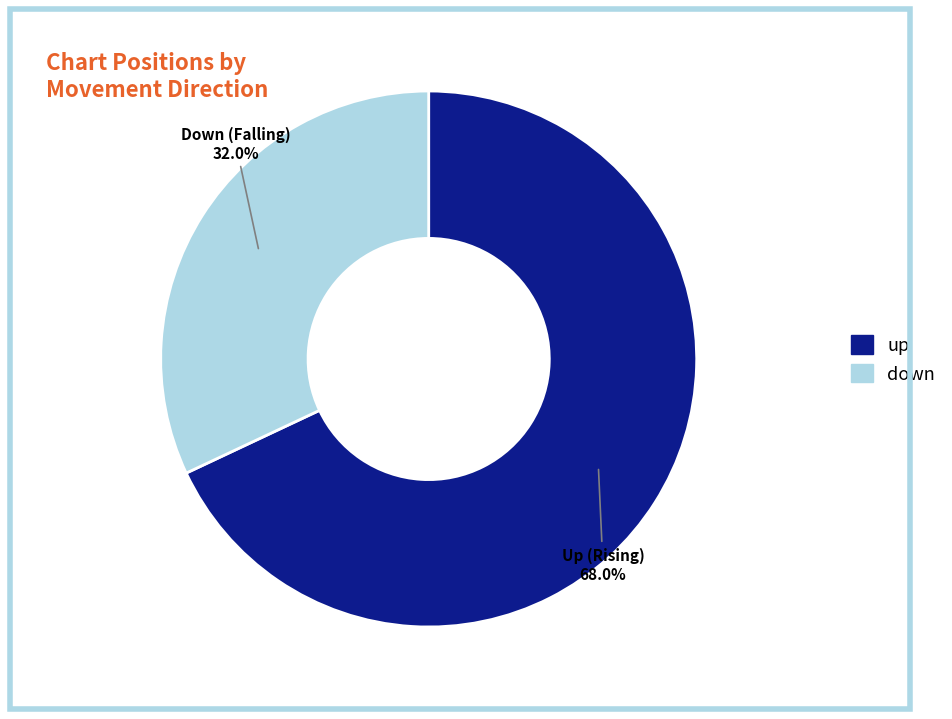

What percentage do up and down together represent?

100.0%